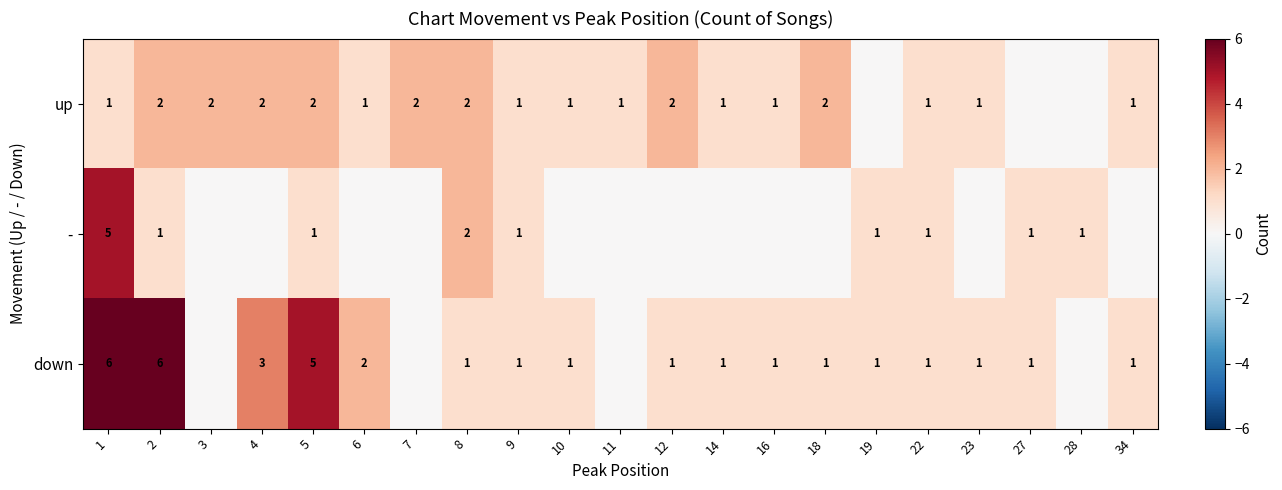

The value of up at 6 is 2. True or false?

False